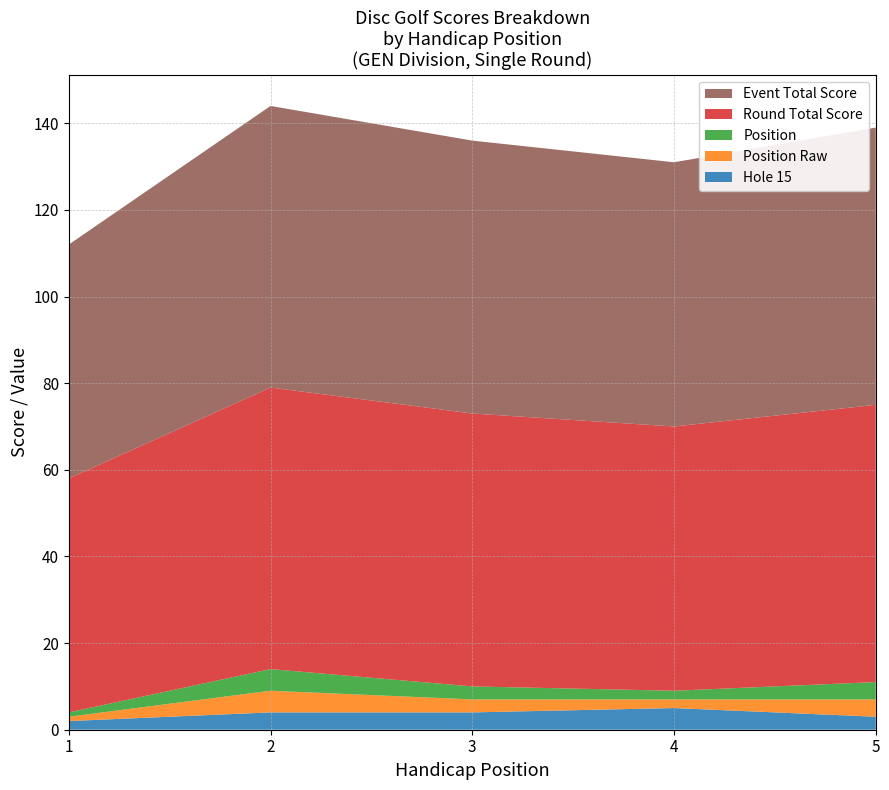

Reading left to right, extract all data points from this chart.

position: 1	5	3	2	4
position_raw: 1	5	3	2	4
event_total_score: 54	65	63	61	64
round_total_score: 54	65	63	61	64
hole_15: 2	4	4	5	3